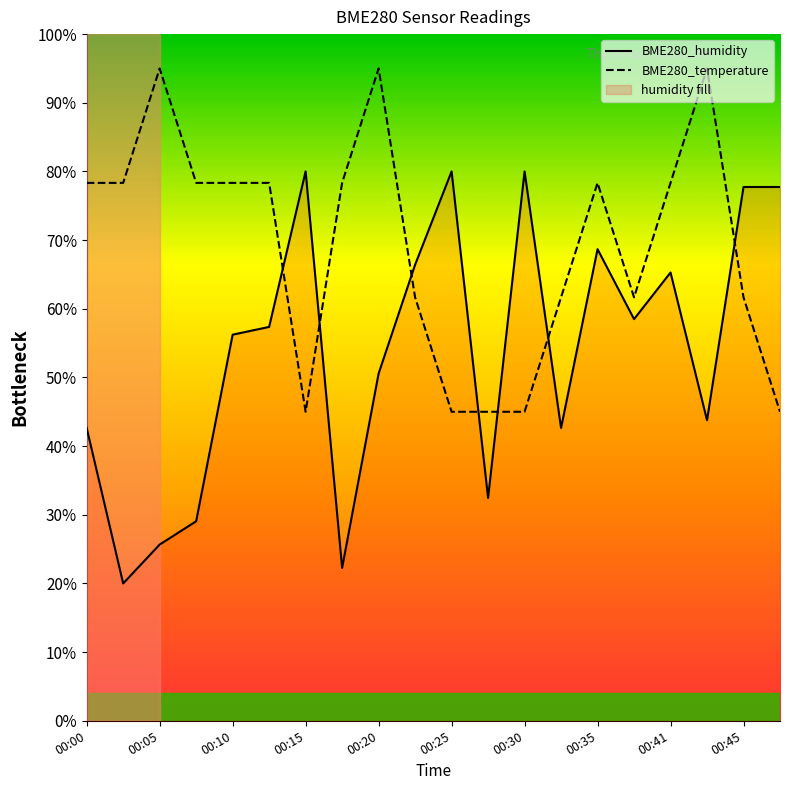

What is the total value across all series at 00:15?

1.2